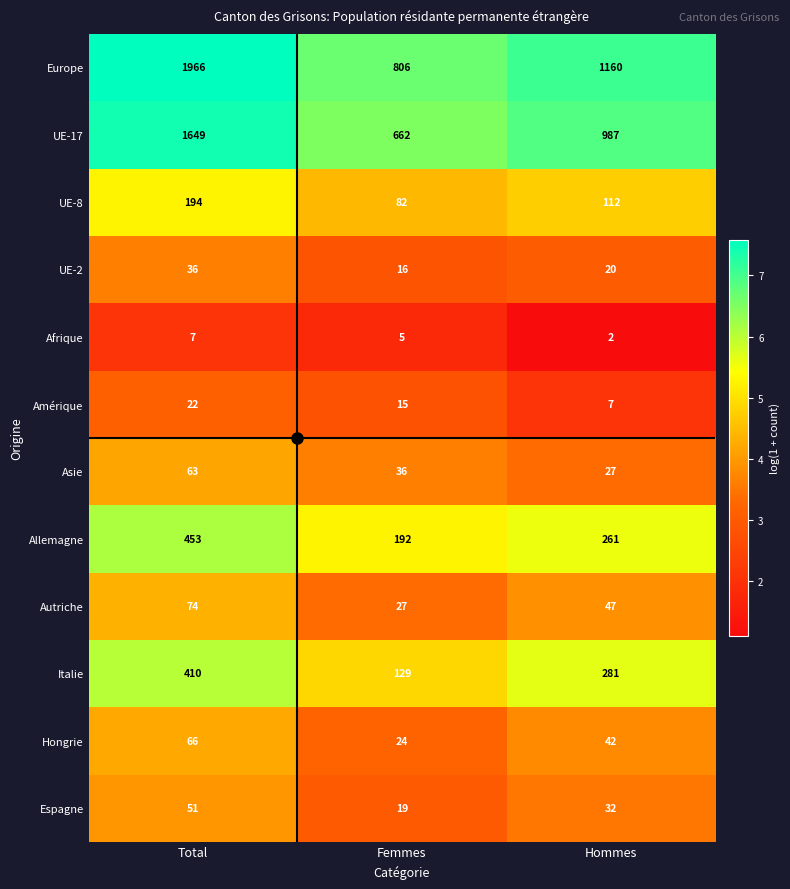

At which label does UE-17 first exceed 987?

Total